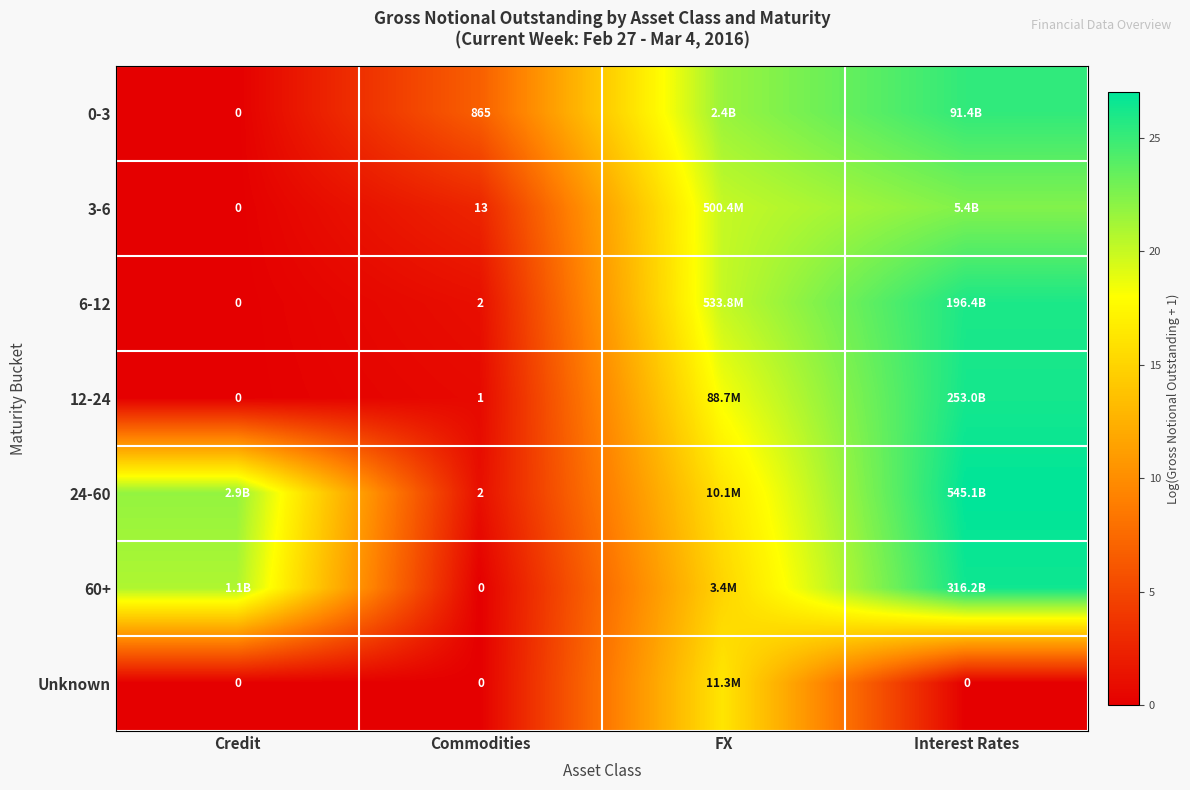

At which label is 3-6 closest to 11?

Commodities